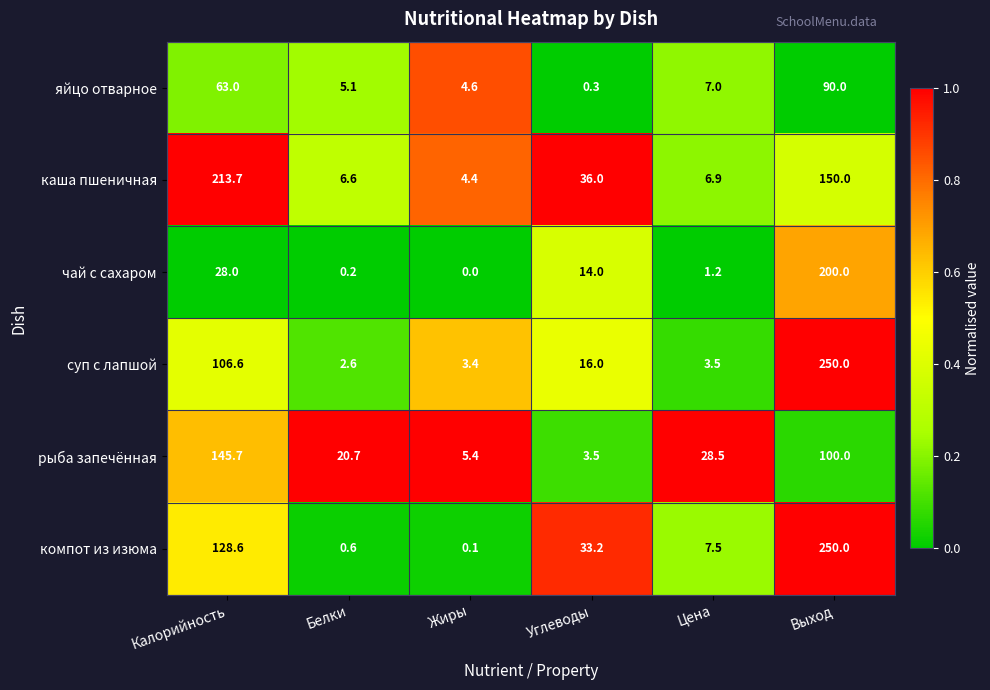

The value of компот из изюма at Углеводы is 49.9. True or false?

False